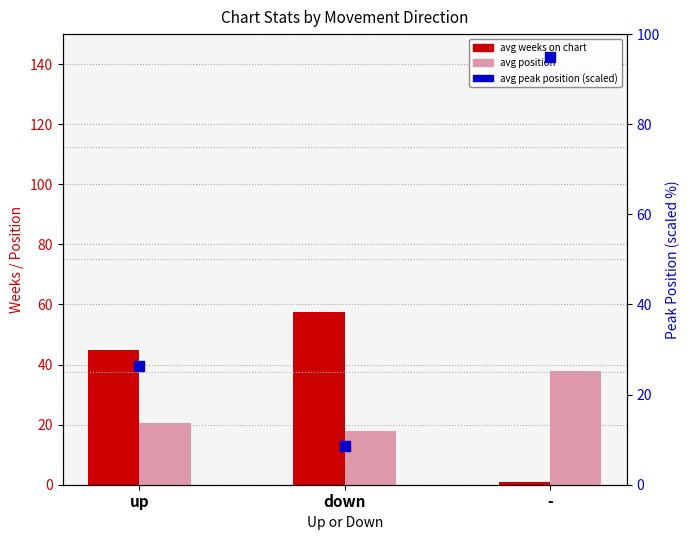

Which series has the largest total across all categories?

avg peak position (scaled)